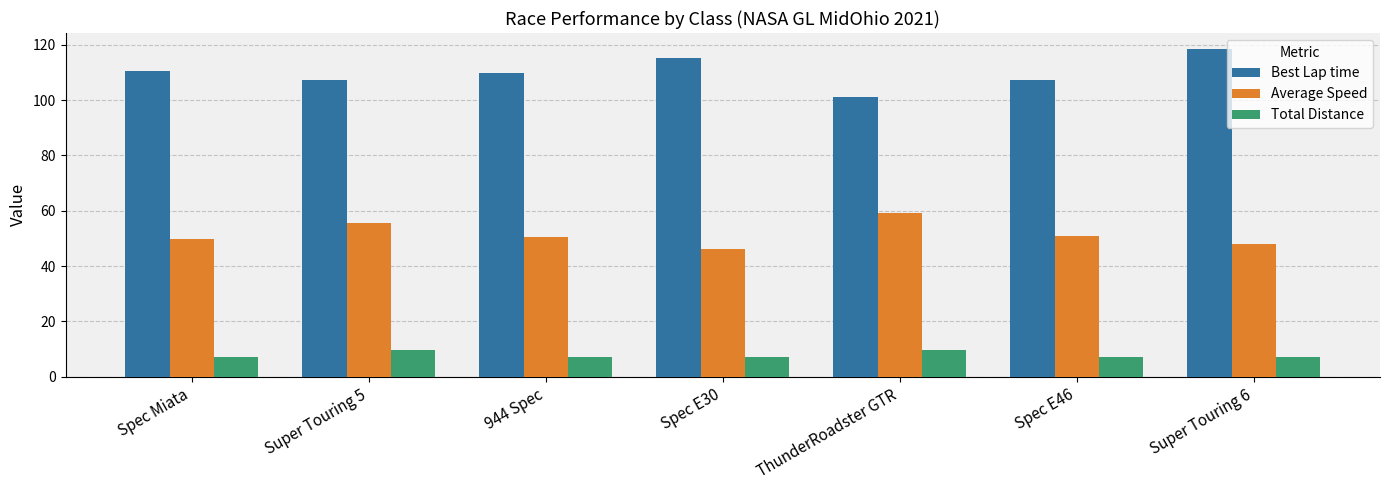

What is the value of the Total Distance bar at the 1st from the left?

7.2